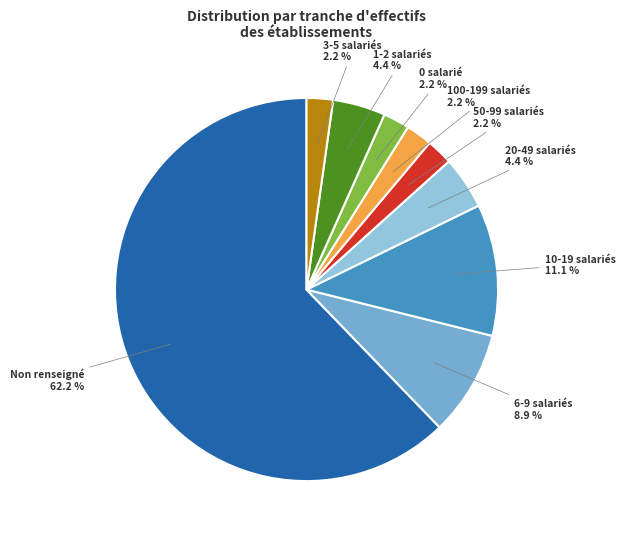

Does 100-199 salariés represent more than half of the total?

No